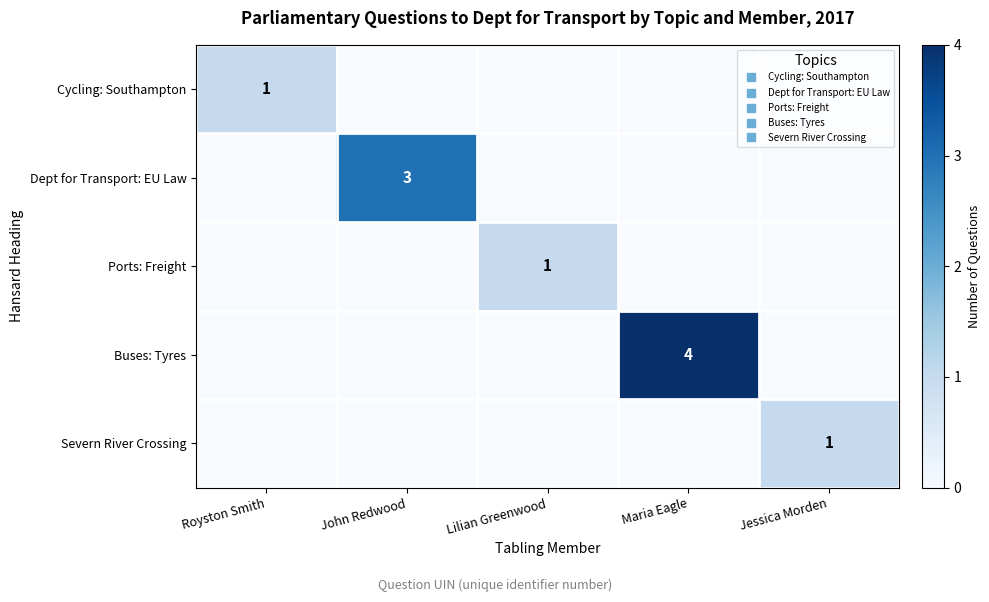

The Buses: Tyres series shows -2 at Lilian Greenwood. True or false?

False